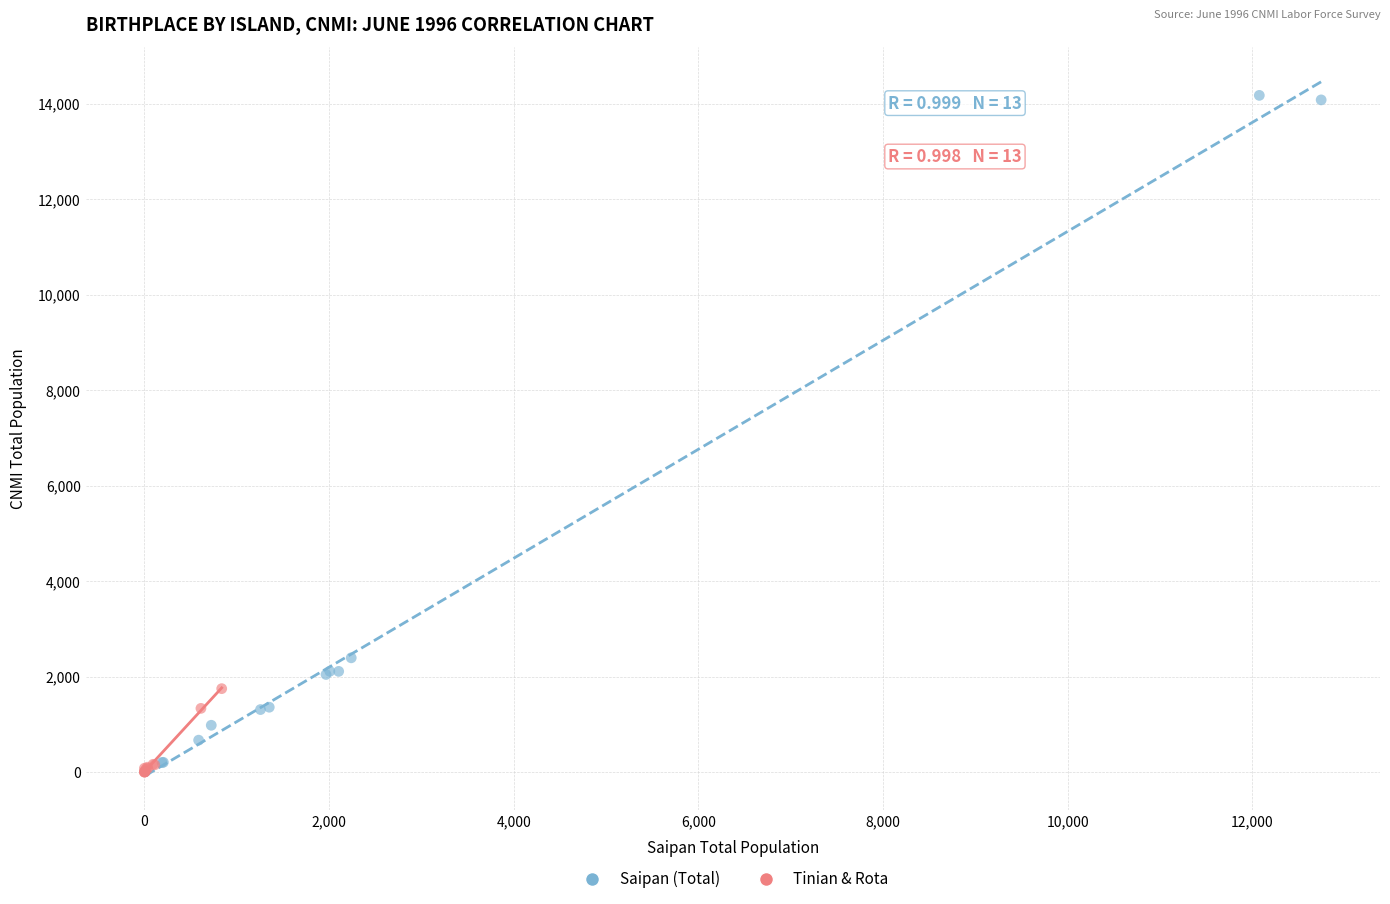

Which series has the widest spread of Y values?

Saipan (Total)